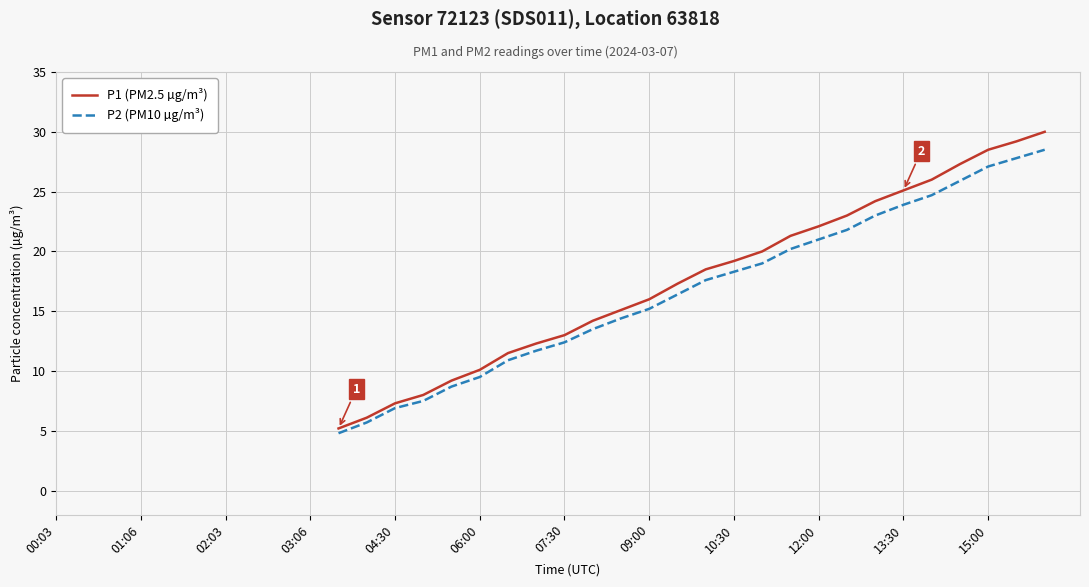

What position from the right is 19?

17